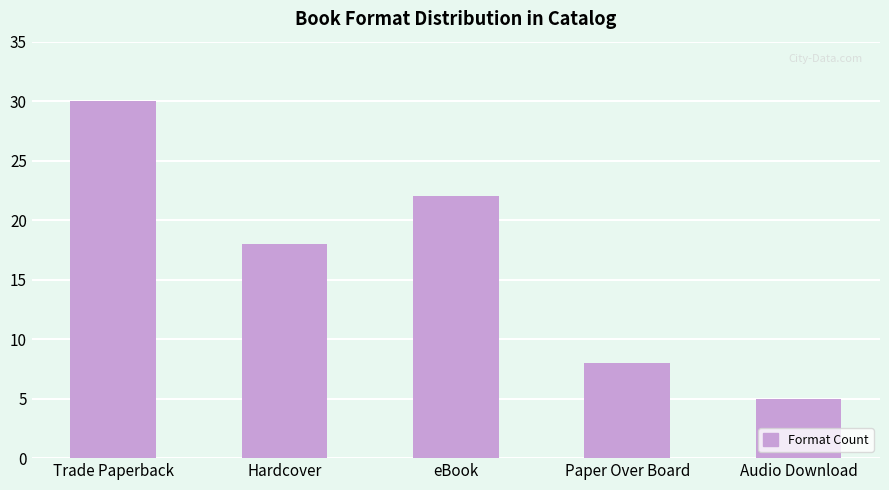

What is the average value?

17